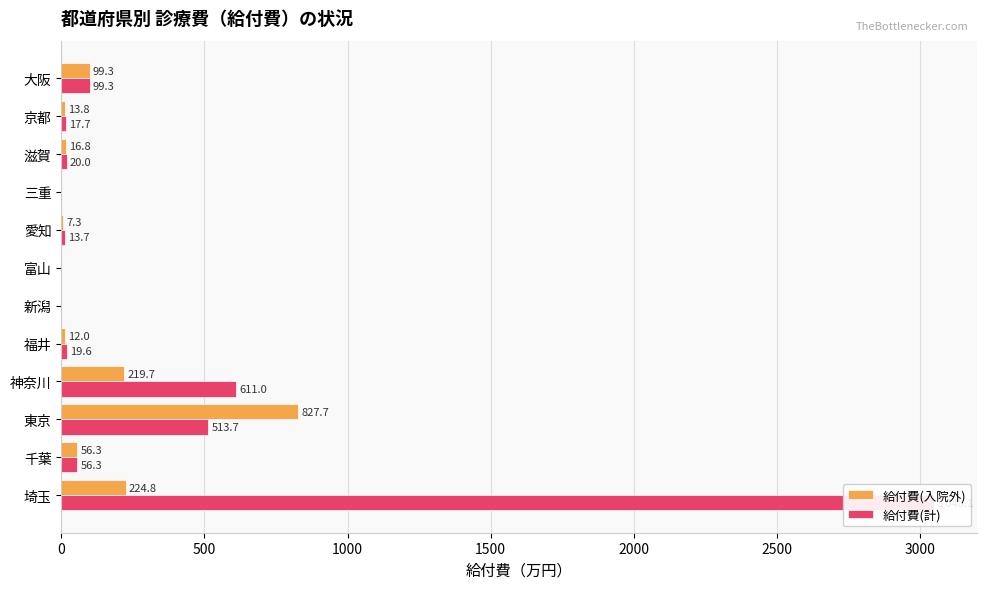

What is the difference between the 給付費(計) values at 大阪 and 埼玉?

2948.8